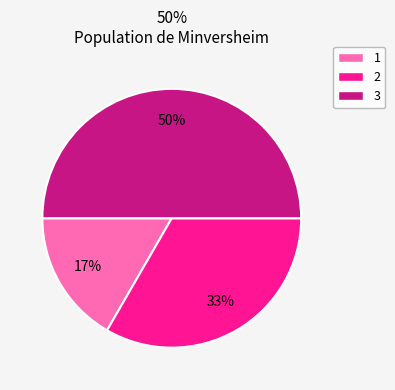

Does 2 account for over 50% of the chart?

No